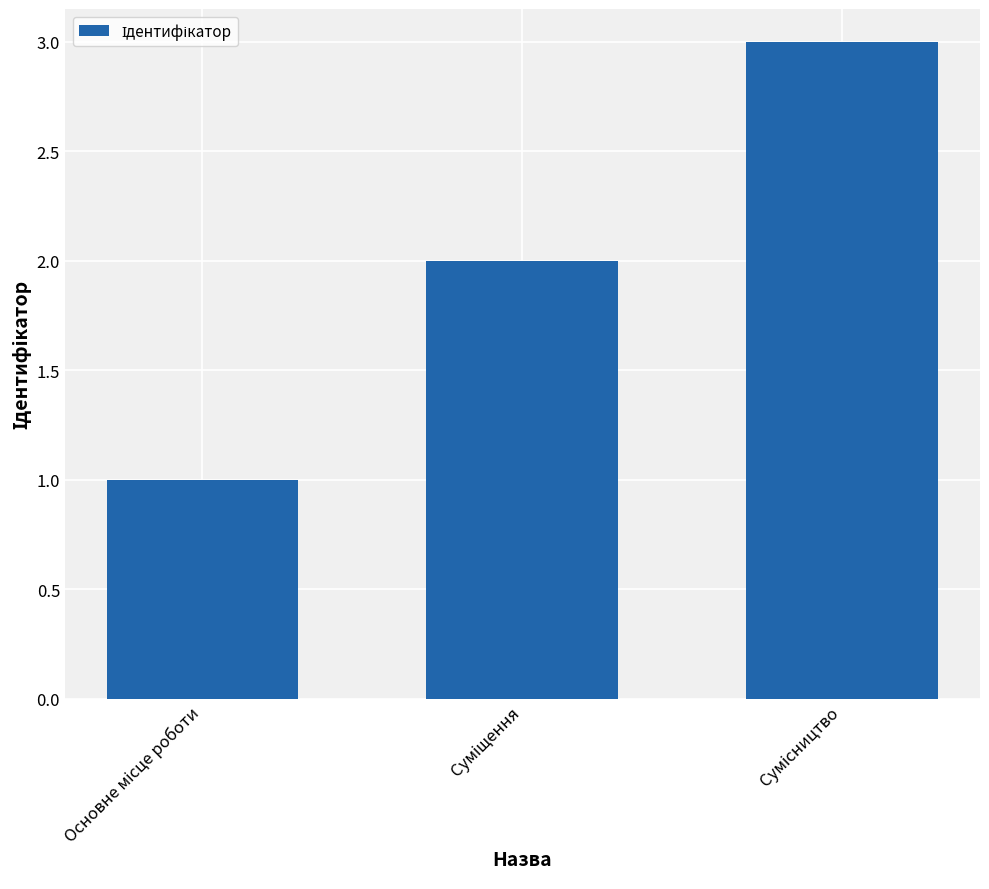

What is the greatest value displayed?

3